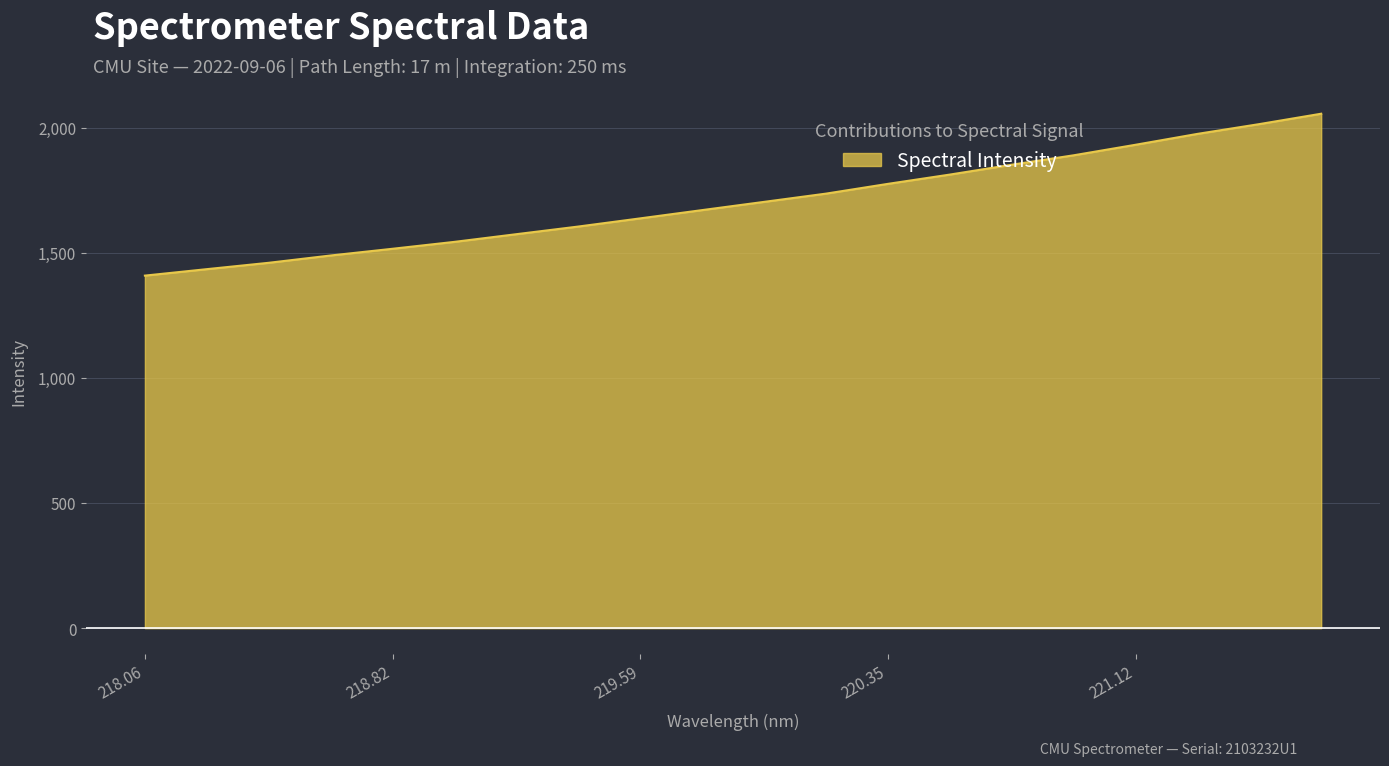

What is the maximum value shown in the chart?

2055.2